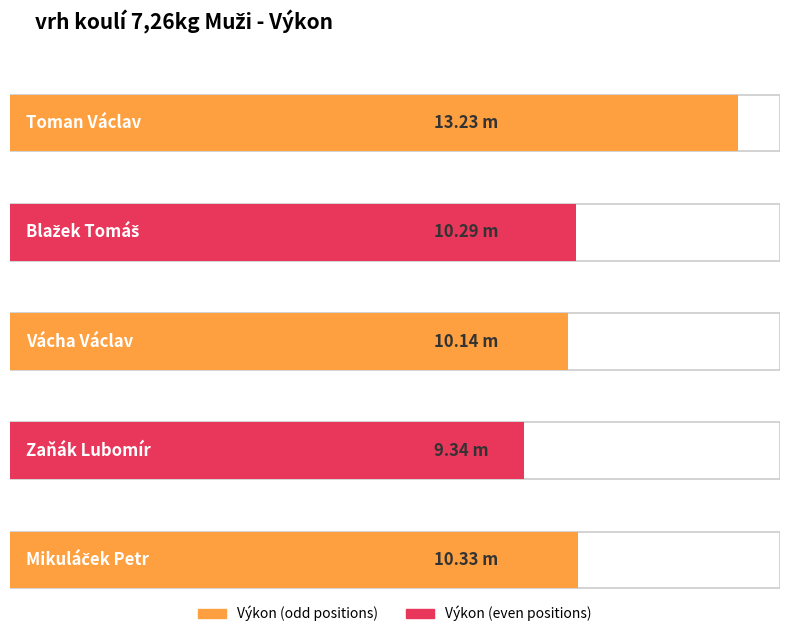

Reading left to right, list all the values displayed in this chart.

13.2	10.3	10.1	9.3	10.3